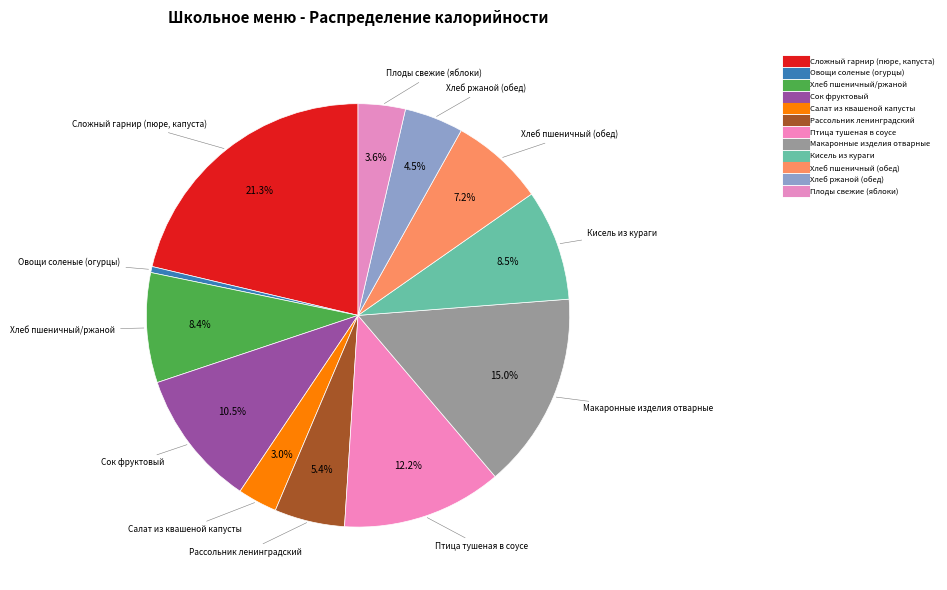

Is it true that Сложный гарнир (пюре, капуста) is 13% of the pie?

False